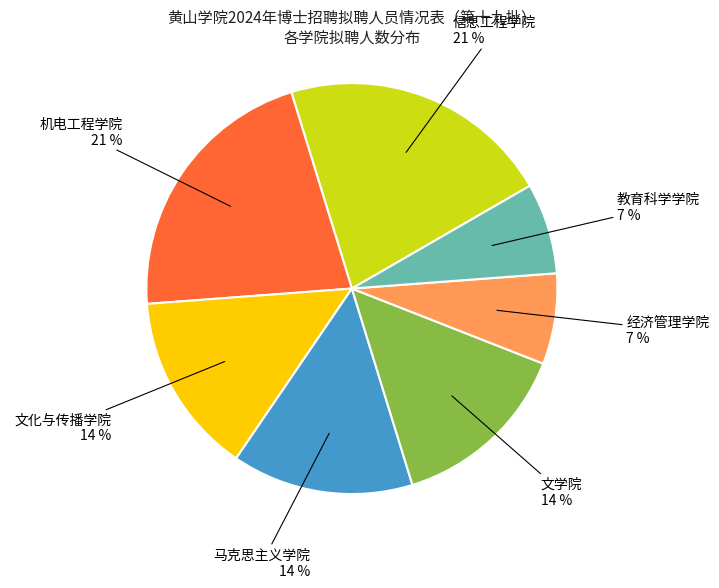

Between 文化与传播学院 and 经济管理学院, which is larger?

文化与传播学院